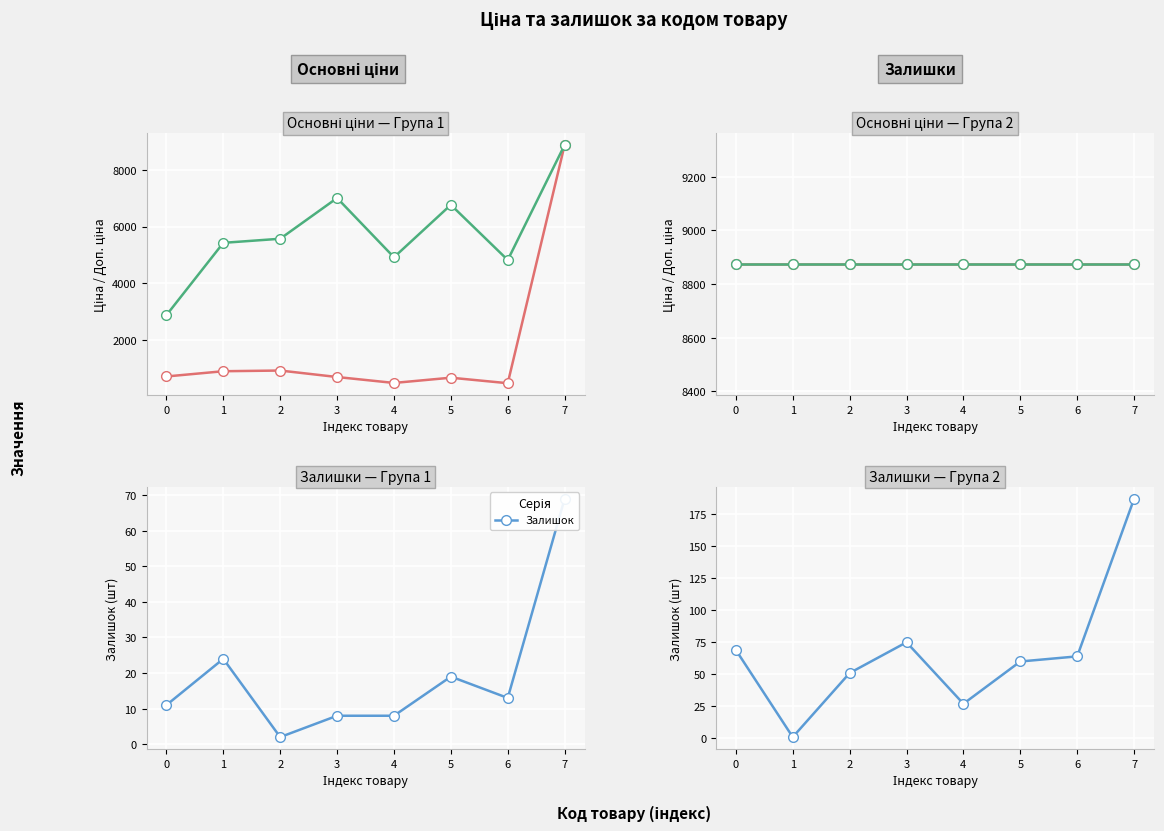

At which category is the sum across all series the highest?

7